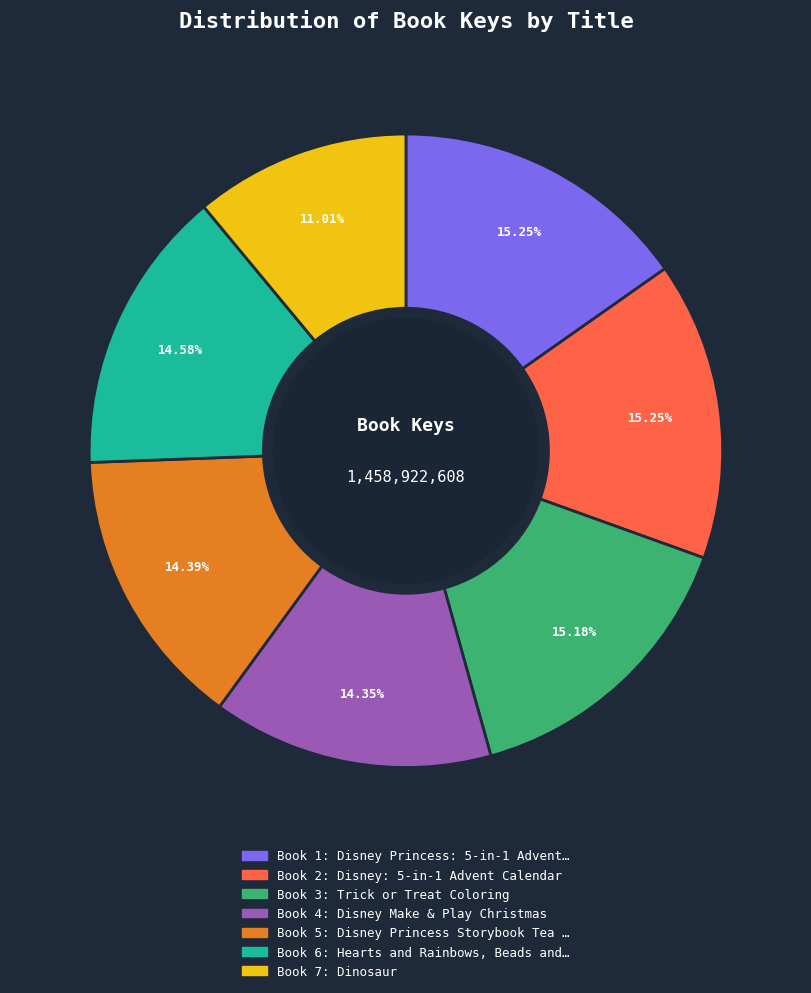

Is there a majority slice in this chart?

No